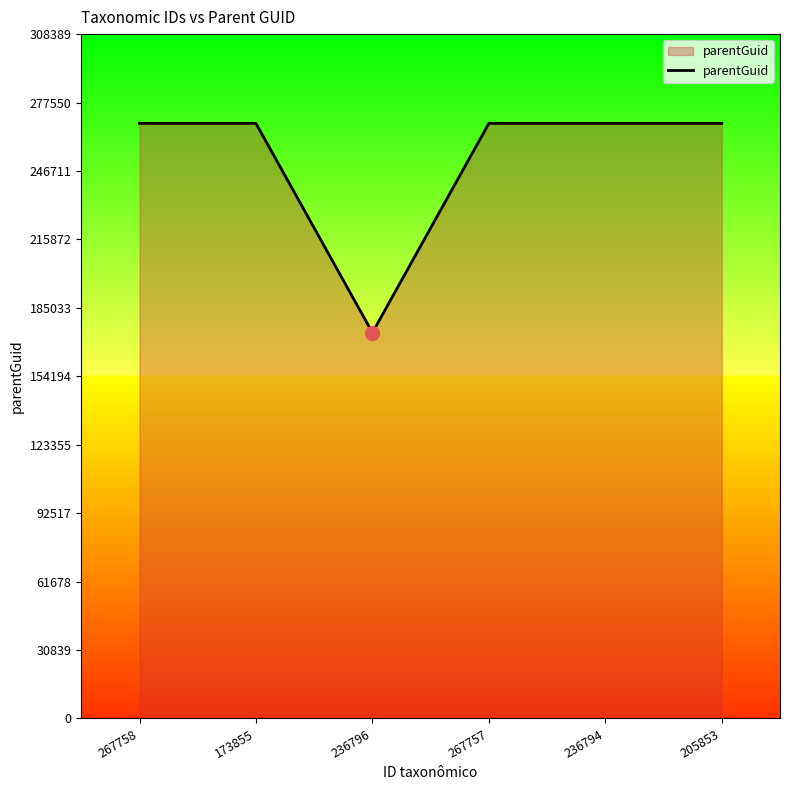

Which has a higher value, 236794 or 236796?

236794